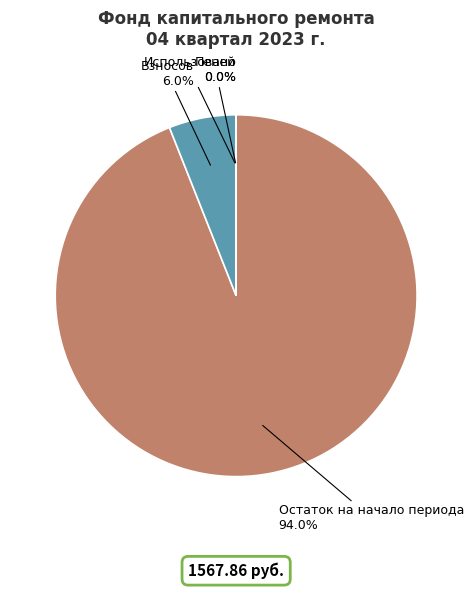

What is the largest slice in the pie chart?

Остаток на начало периода